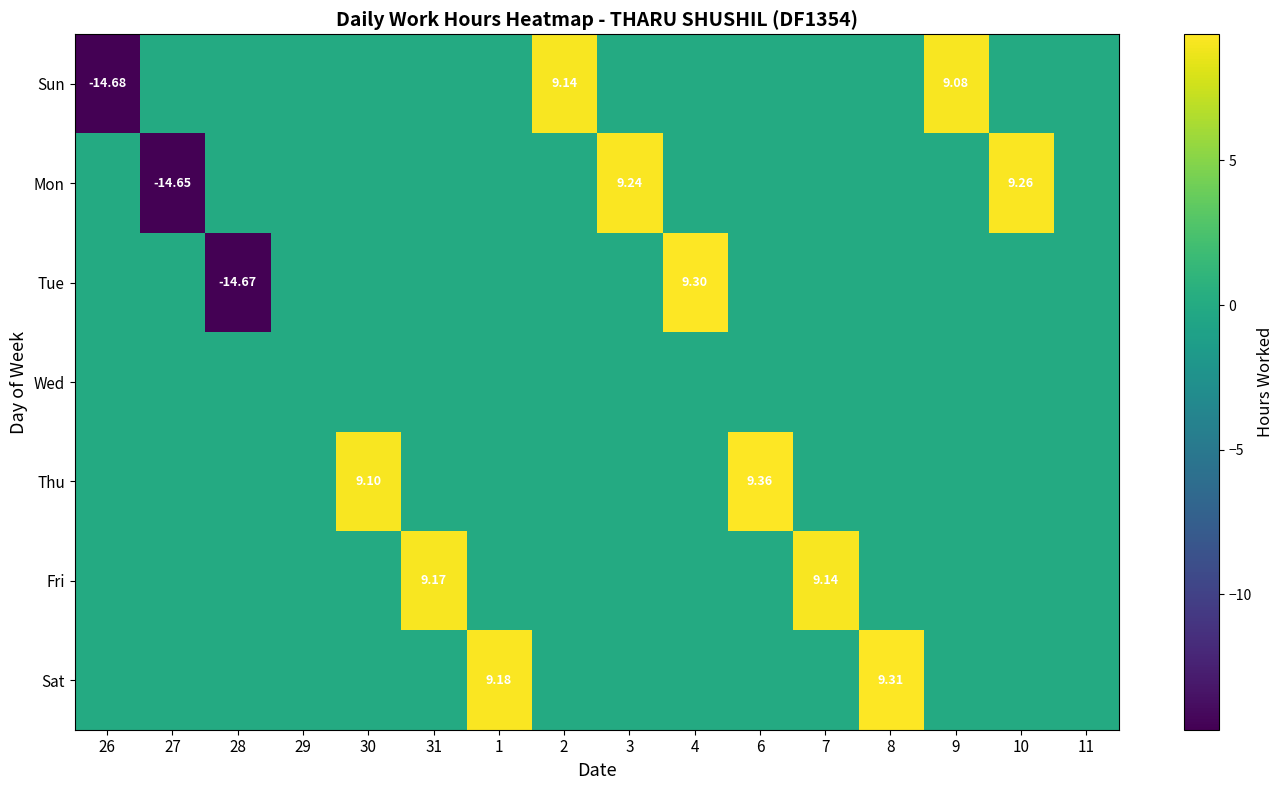

Which series has the largest total across all categories?

Sat